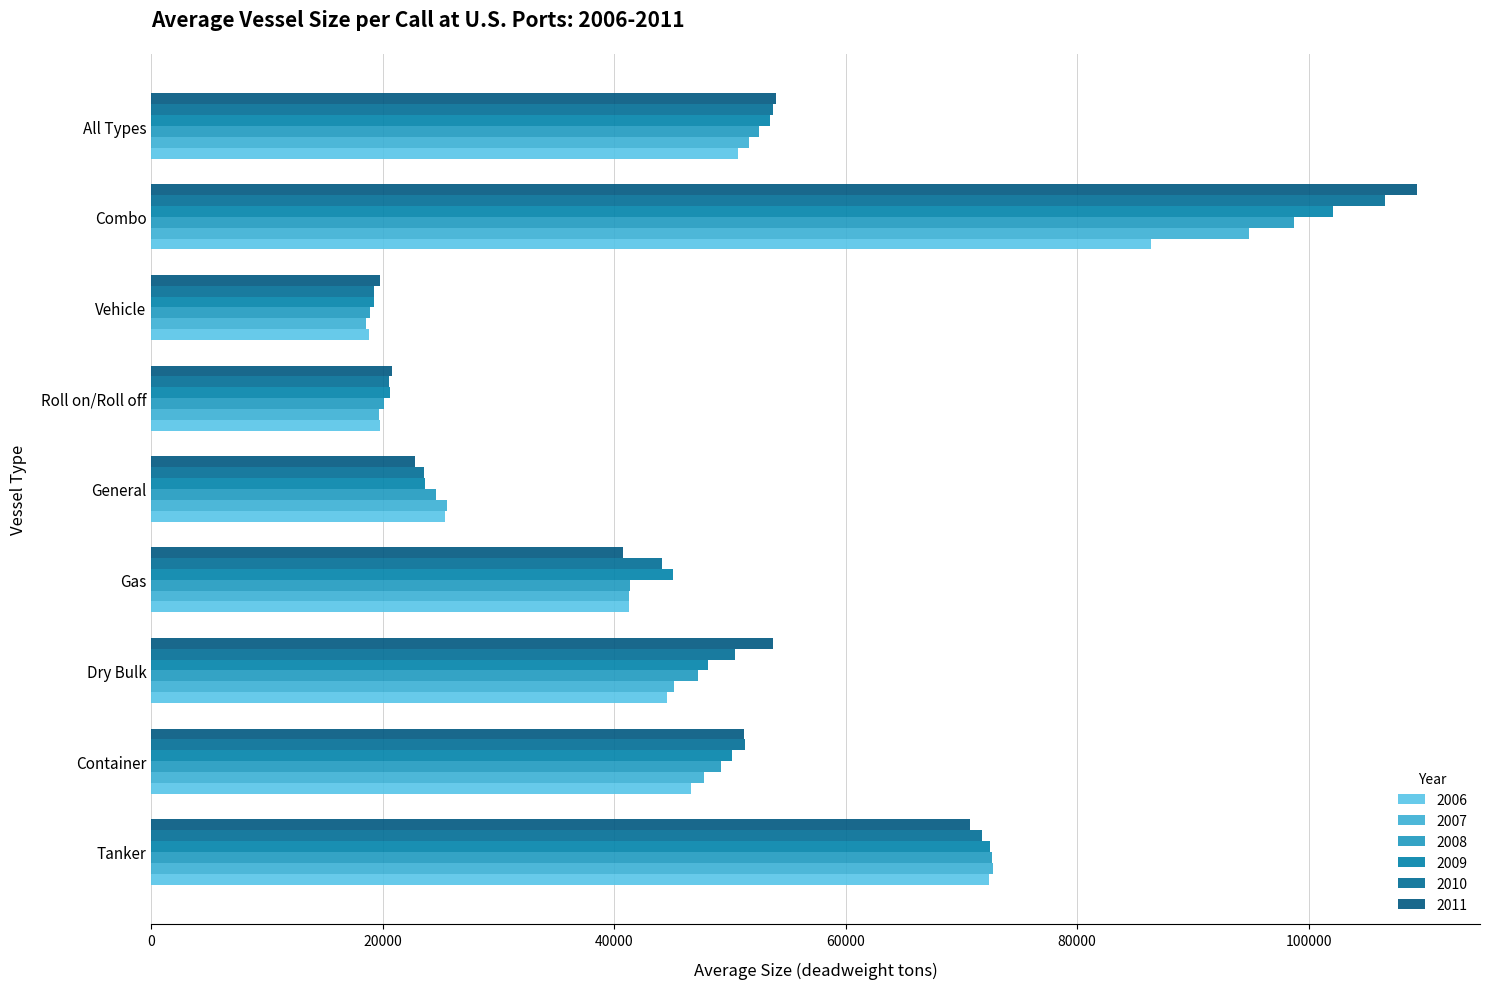

At which label is 2008 closest to 58797?

All Types